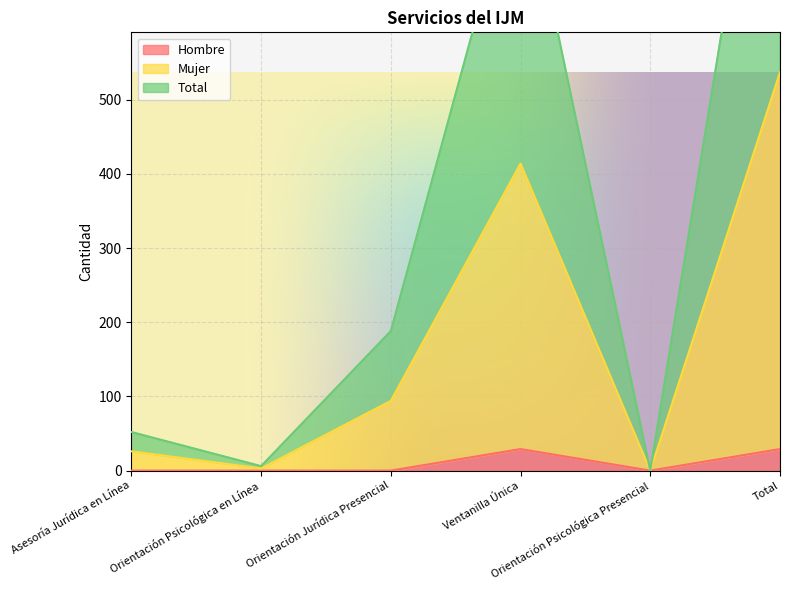

Reading left to right, list all the values displayed in this chart.

Hombre: 0	0	0	29	0	29
Mujer: 26	3	94	414	0	537
Total: 52	6	188	828	0	1074